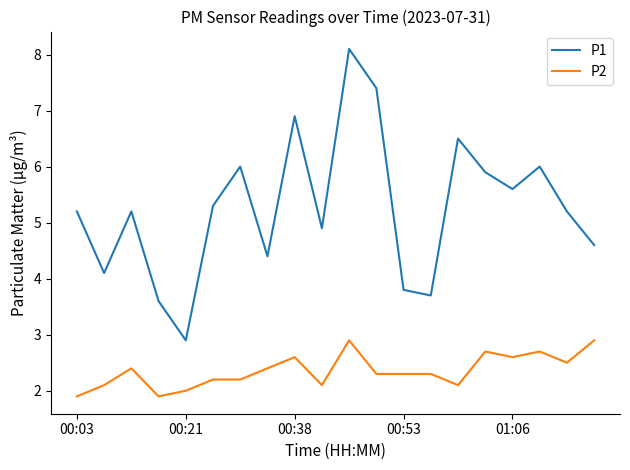

What is the highest value of the P2 series?

2.9